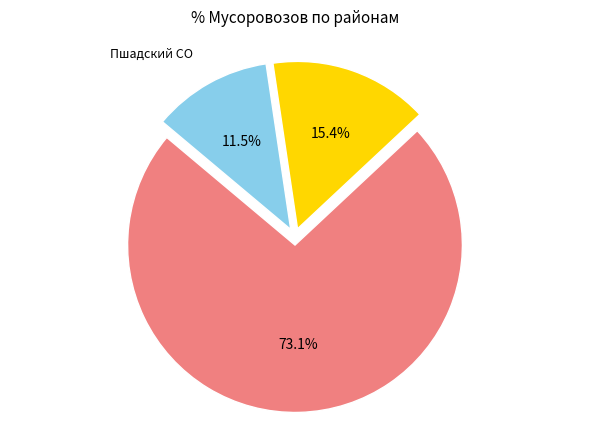

Does any single category account for the majority?

Yes